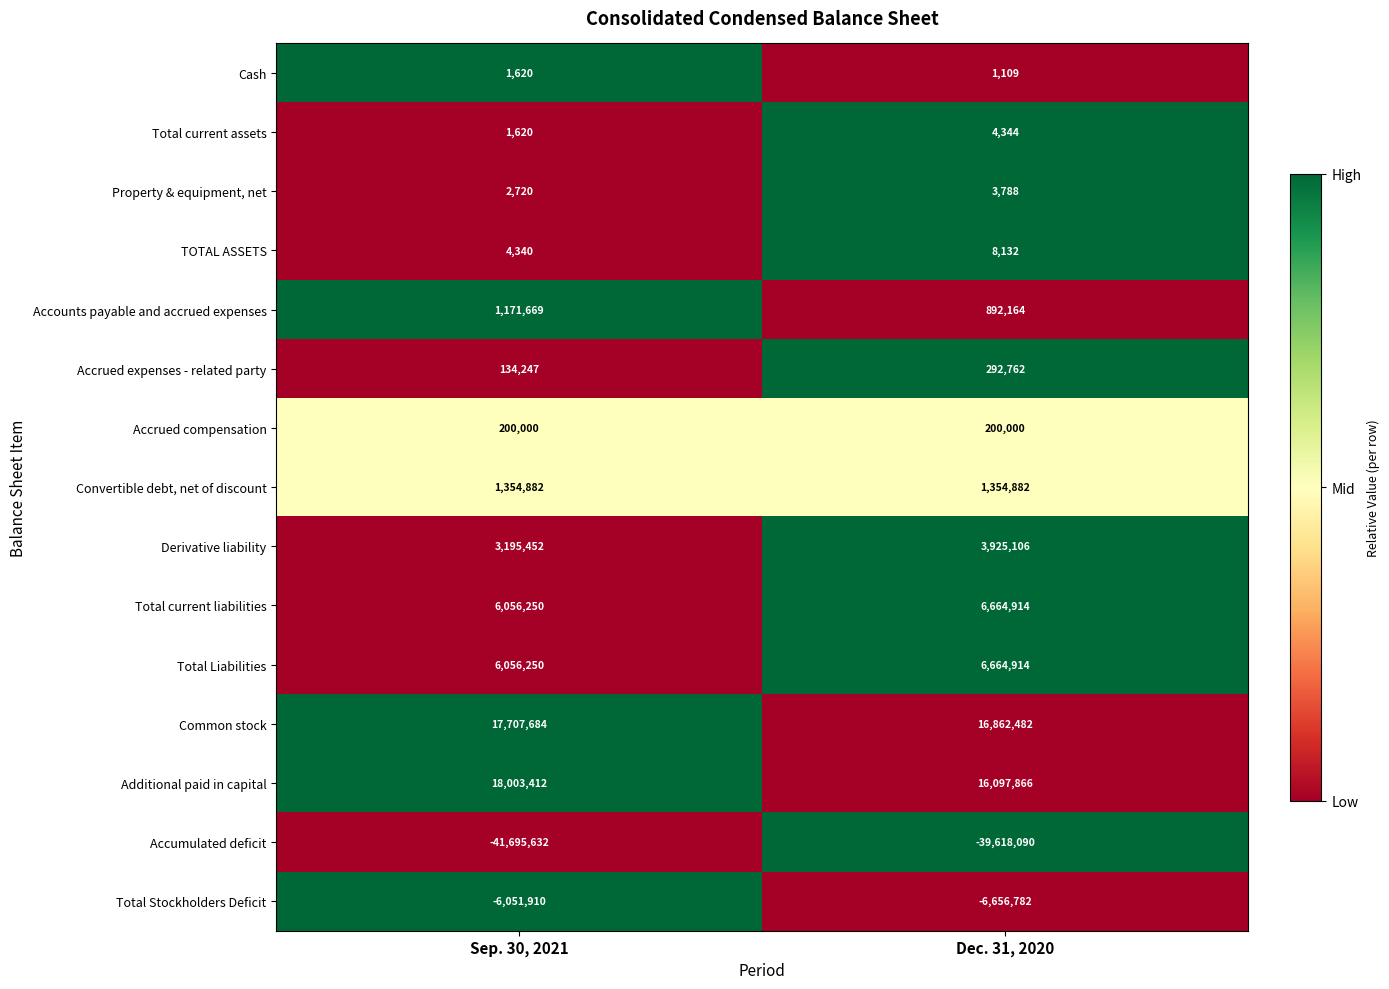

What is the total value across all series at Sep. 30, 2021?

6142604